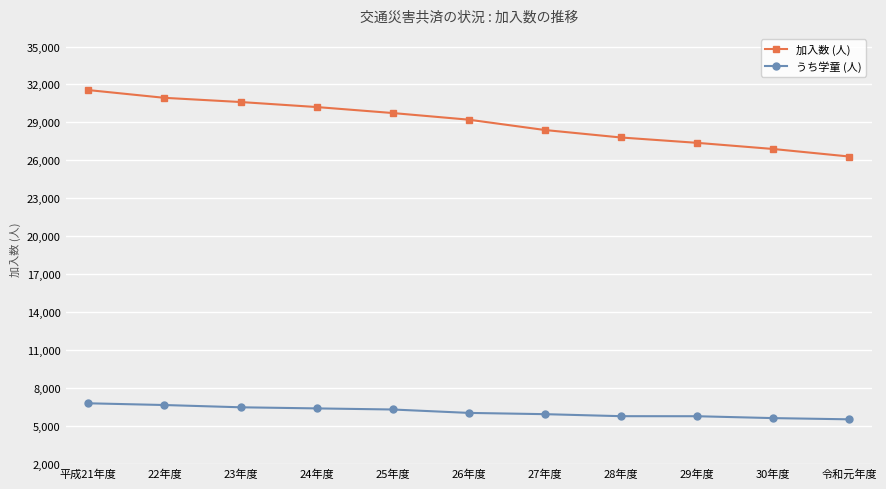

Which series has the largest range (max minus min)?

加入数 (人)